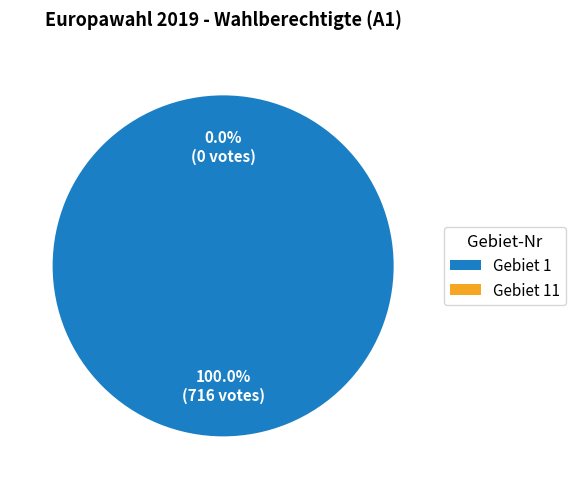

What is the largest slice in the pie chart?

1